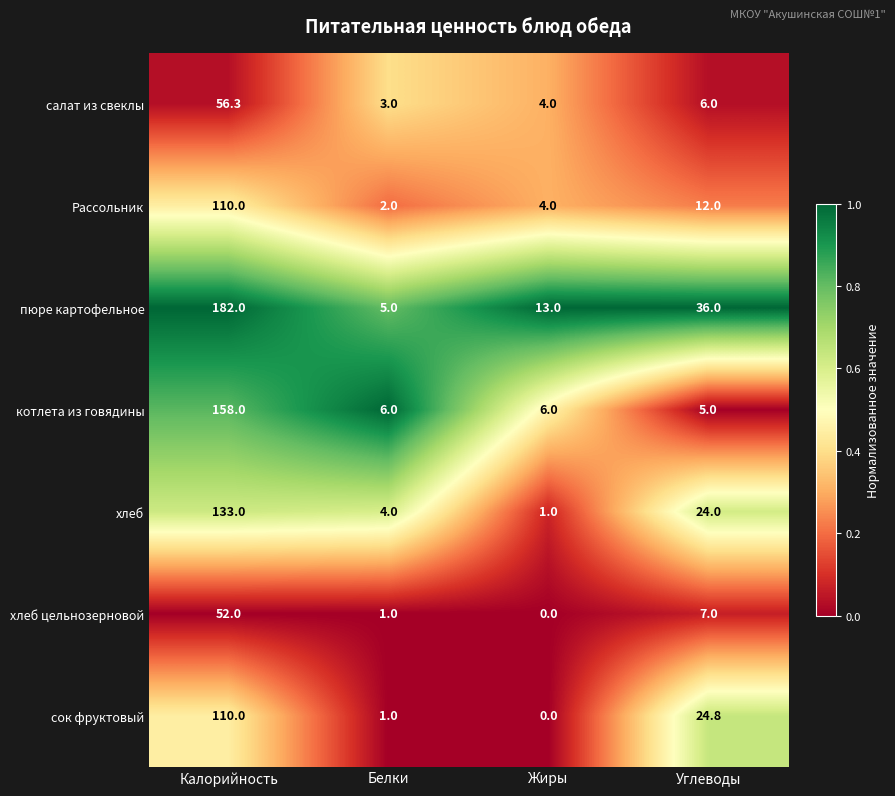

Which series has the largest total across all categories?

пюре картофельное